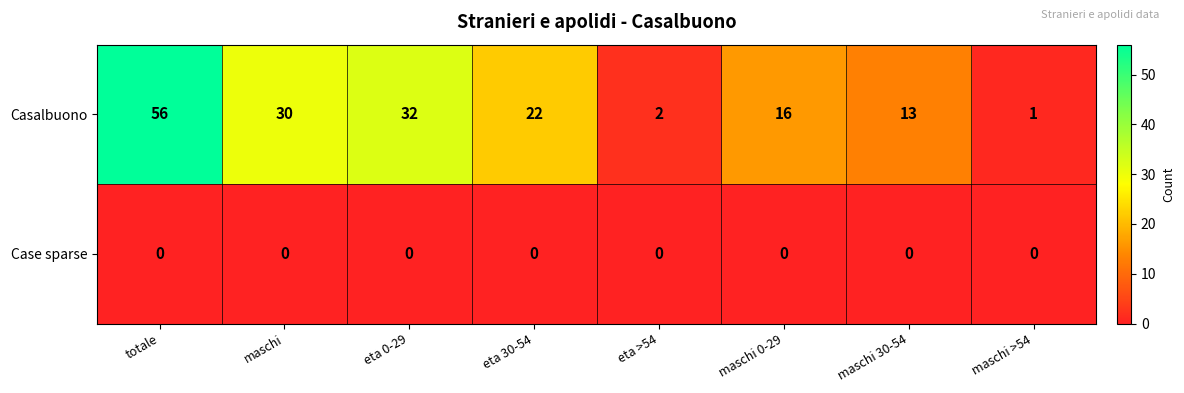

Which series changed the most between eta 0-29 and maschi 0-29?

Casalbuono